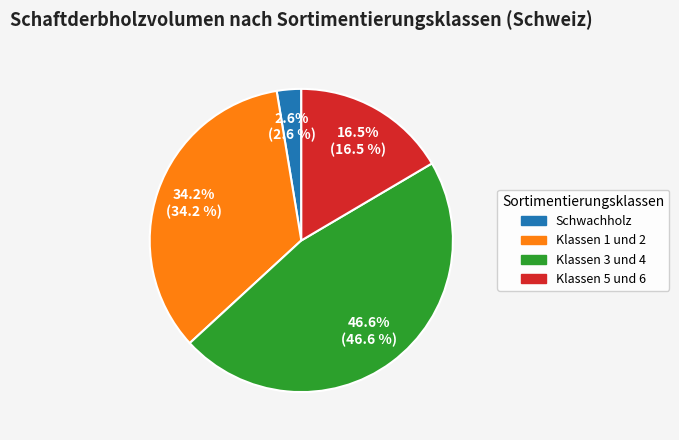

Rank the categories by value from highest to lowest.

Klassen 3 und 4, Klassen 1 und 2, Klassen 5 und 6, Schwachholz